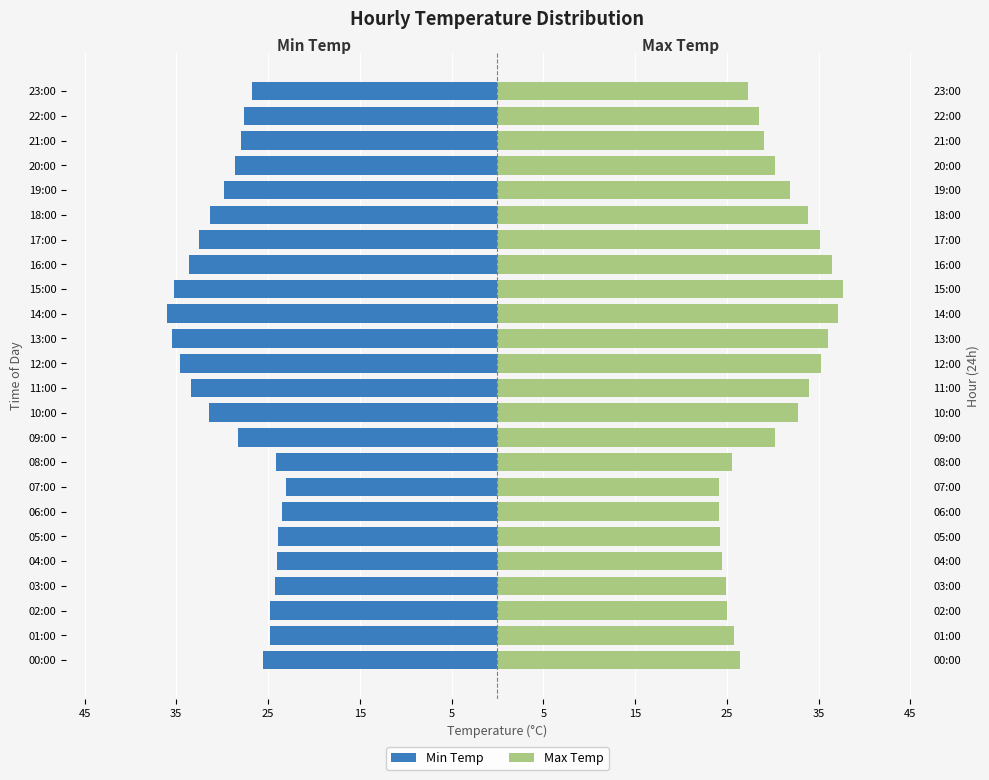

What is the value of the Min Temp bar at the 21st from the left?

-28.6